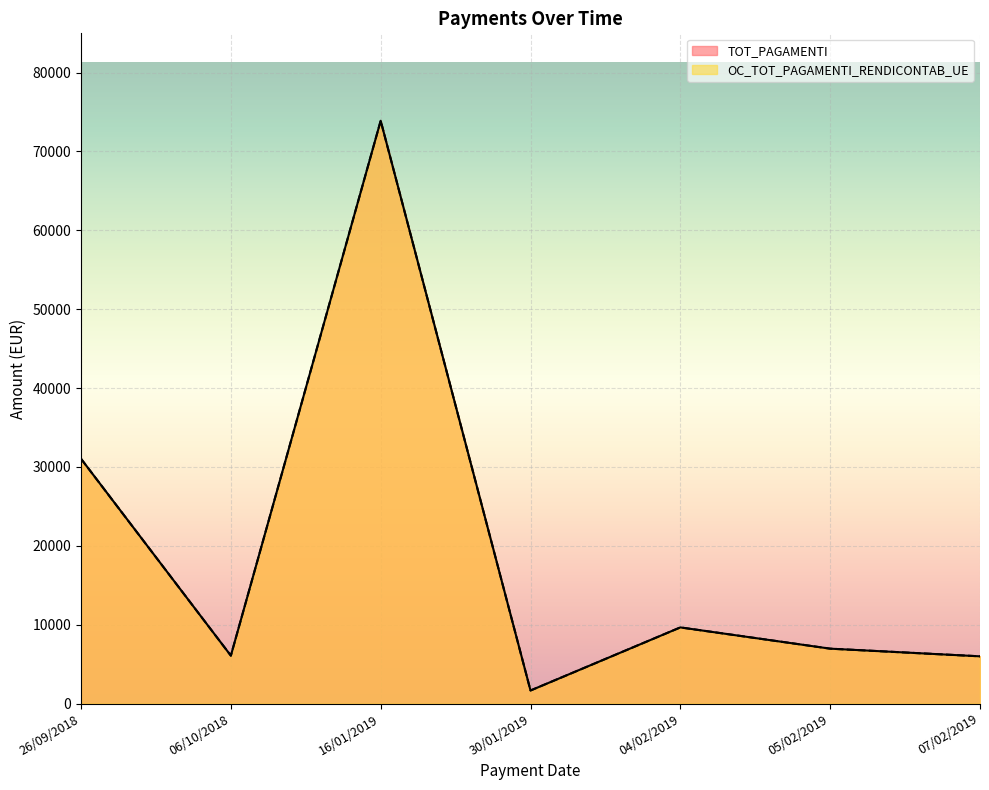

True or false: OC_TOT_PAGAMENTI_RENDICONTAB_UE and TOT_PAGAMENTI cross at least once.

False